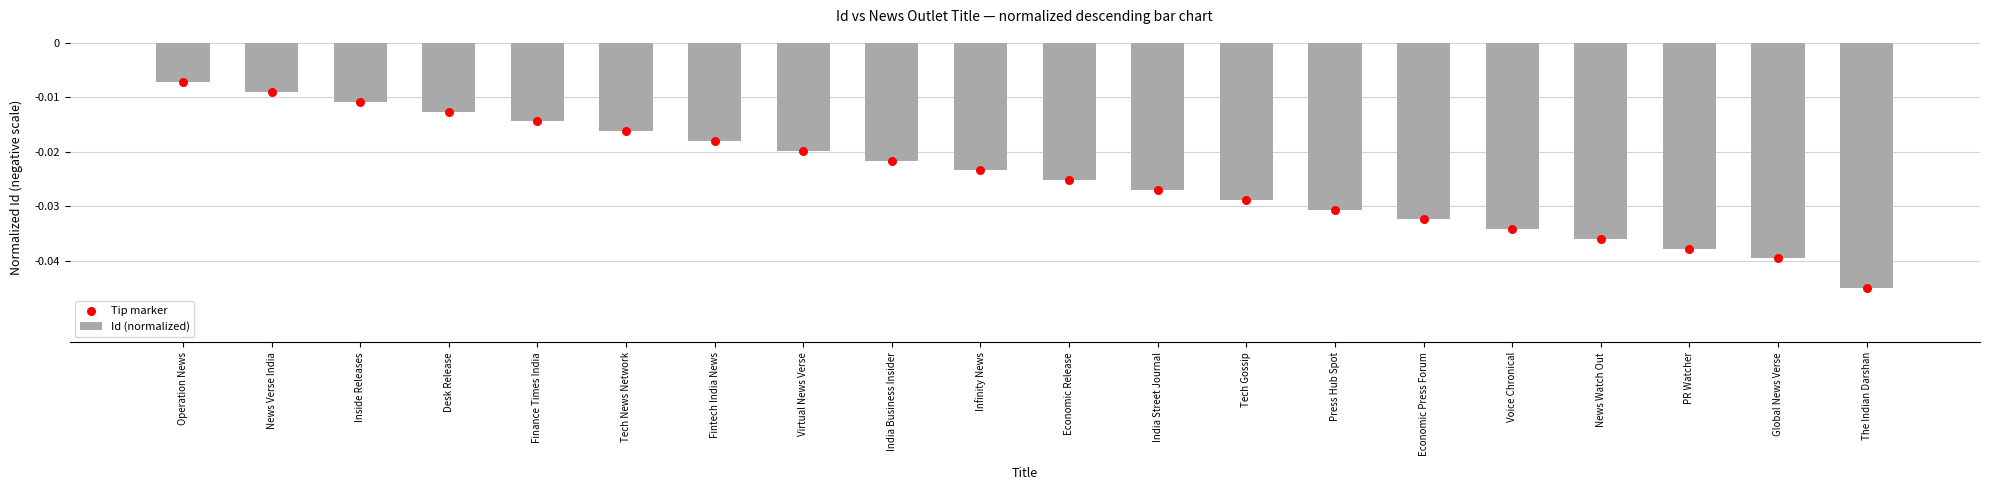

Is the value of Id (normalized) at Operation News greater than the value of Tip marker at Desk Release?

Yes